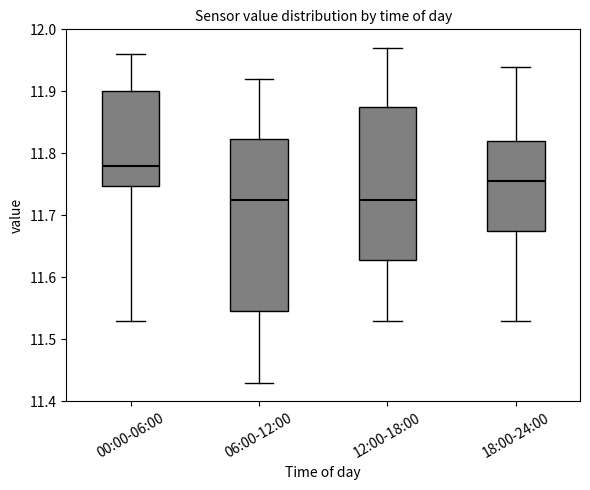

Reading left to right, read every box against the y-axis: the position of its median line, the range the box covers, and the ends of its whiskers. The values are not printed on the chart, so give them approximately, as read against the axis.

00:00-06:00: median 11.78, box 11.75 to 11.90, whiskers 11.53 to 11.96
06:00-12:00: median 11.73, box 11.55 to 11.82, whiskers 11.43 to 11.92
12:00-18:00: median 11.73, box 11.63 to 11.88, whiskers 11.53 to 11.97
18:00-24:00: median 11.76, box 11.68 to 11.82, whiskers 11.53 to 11.94